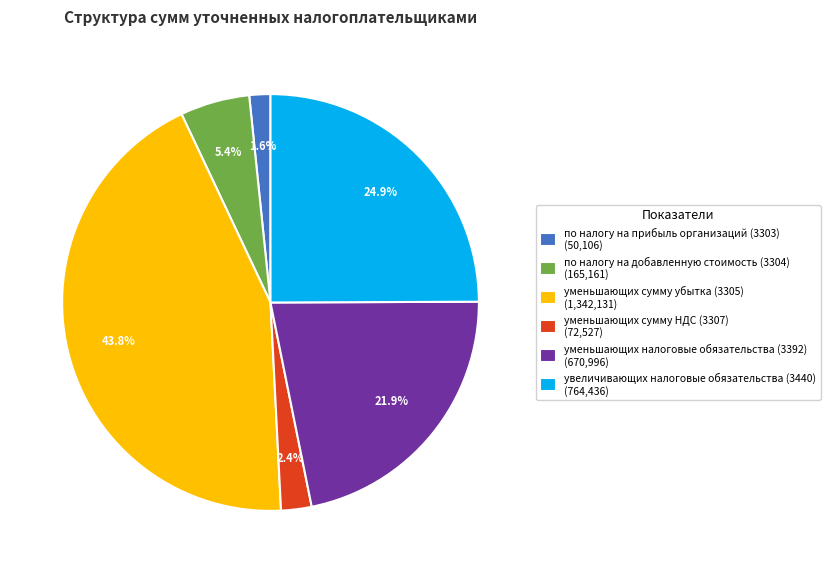

Rank the categories by value from lowest to highest.

по налогу на прибыль организаций (3303), уменьшающих сумму НДС (3307), по налогу на добавленную стоимость (3304), уменьшающих налоговые обязательства (3392), увеличивающих налоговые обязательства (3440), уменьшающих сумму убытка (3305)